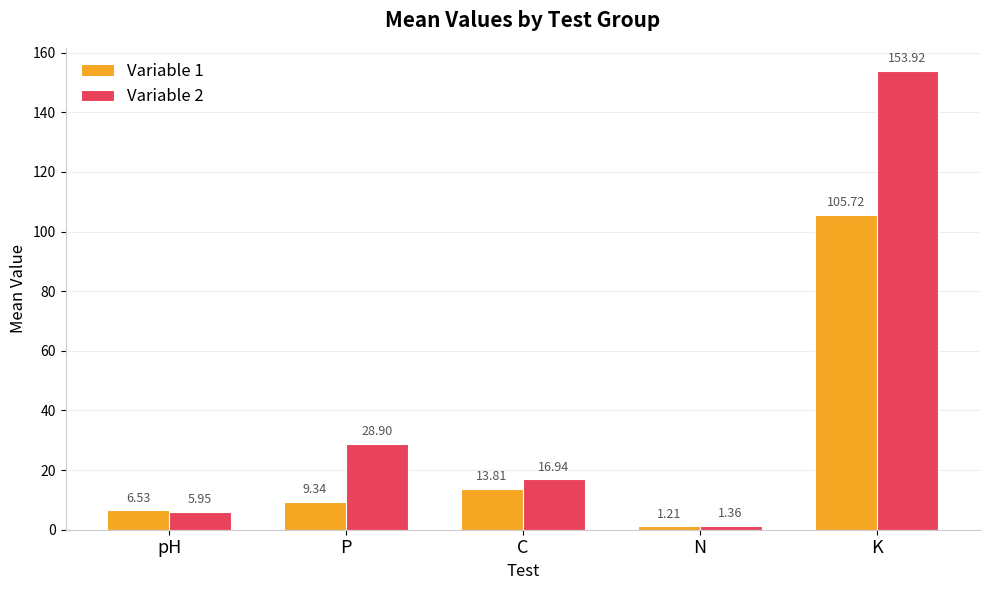

Which series changed the most between pH and N?

Variable 1